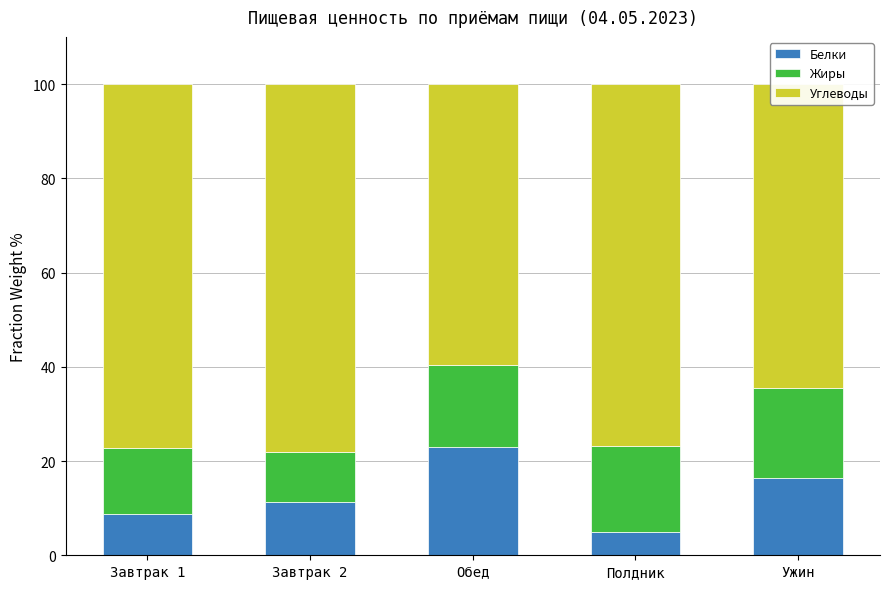

Which category has the lowest value in the Белки series?

Полдник